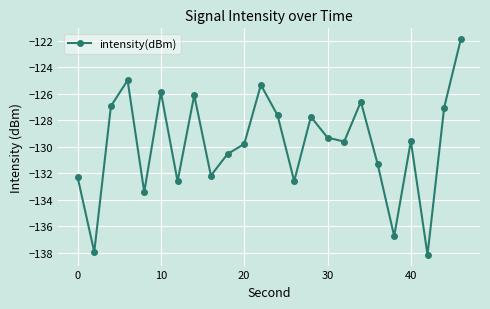

How many data points are above -129?

10